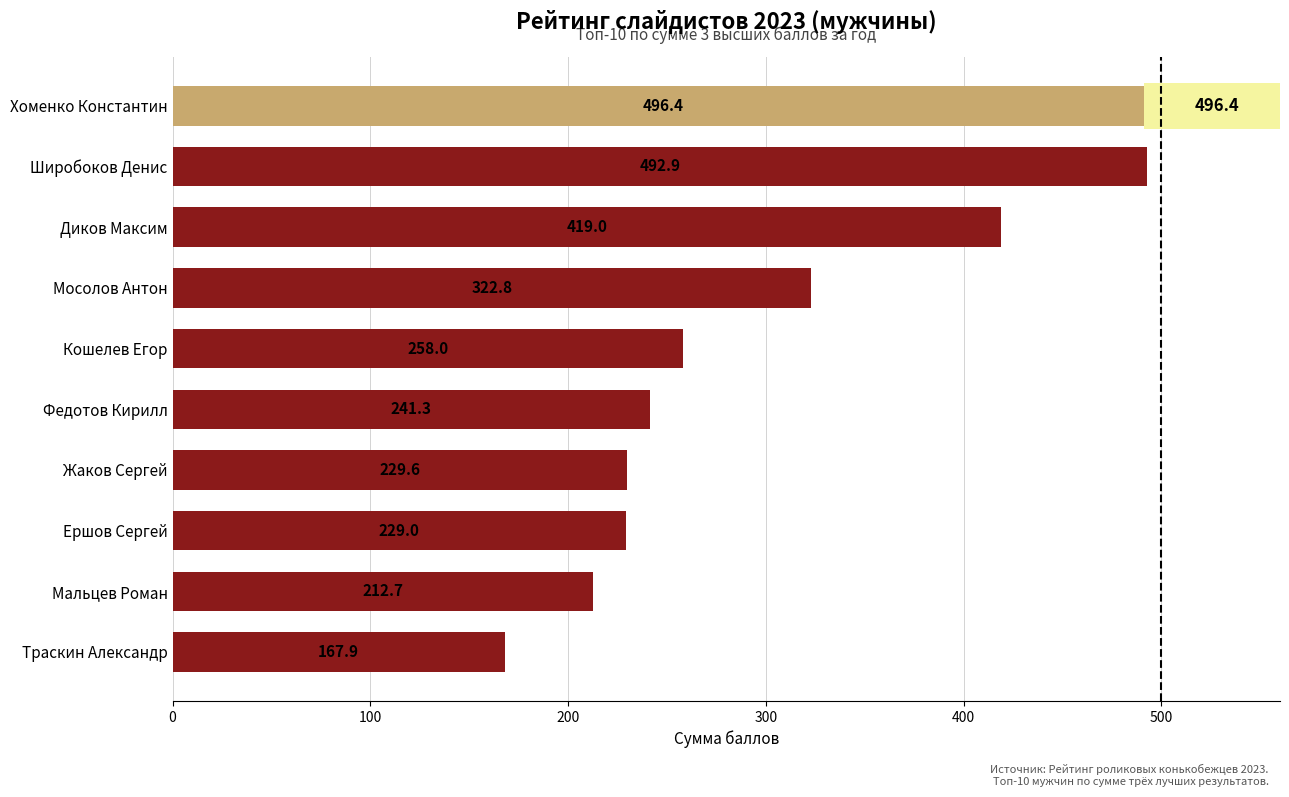

At which category does the chart reach its peak across all series?

Хоменко Константин